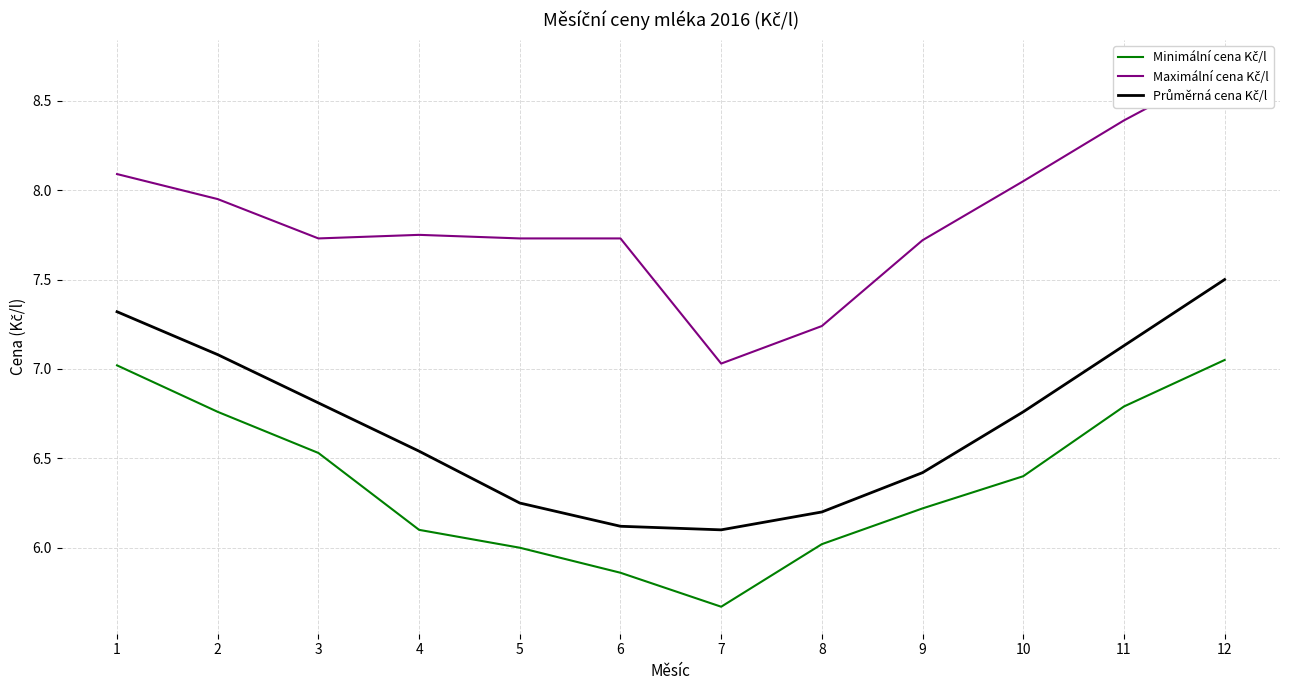

Between 7 and 4, which is larger?

4